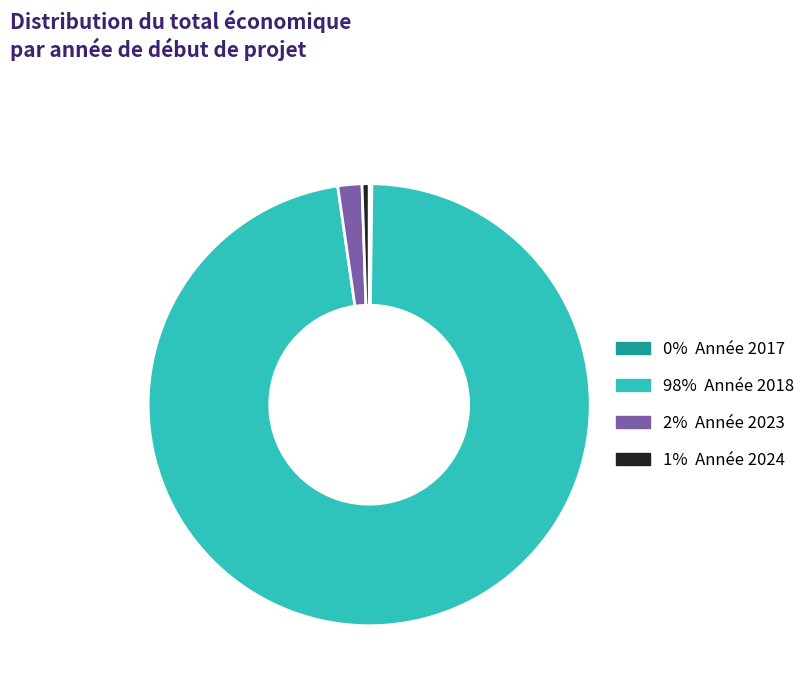

Is there any slice that represents more than half of the pie?

Yes